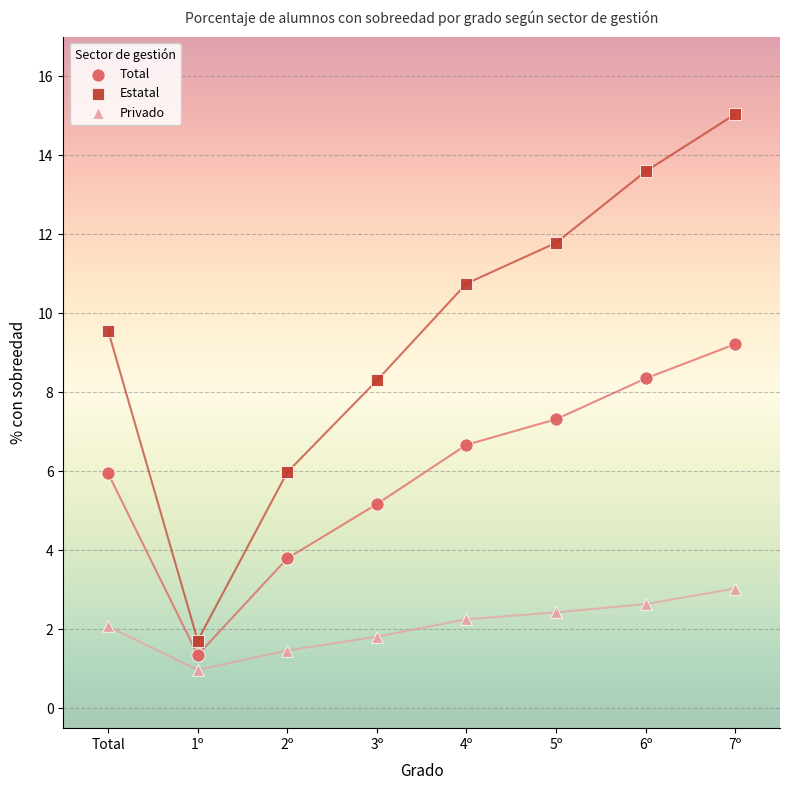

What are all the series names shown in the legend?

Total, Estatal, Privado